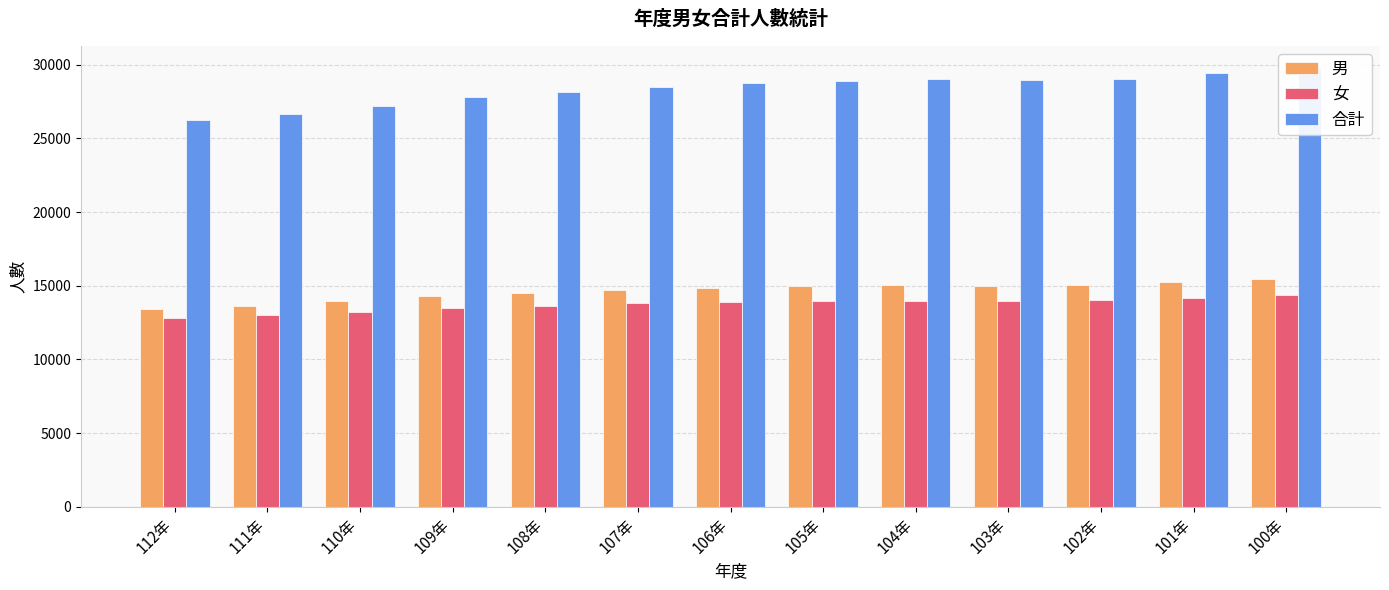

Is it true that 女 equals 3162 at 105年?

False